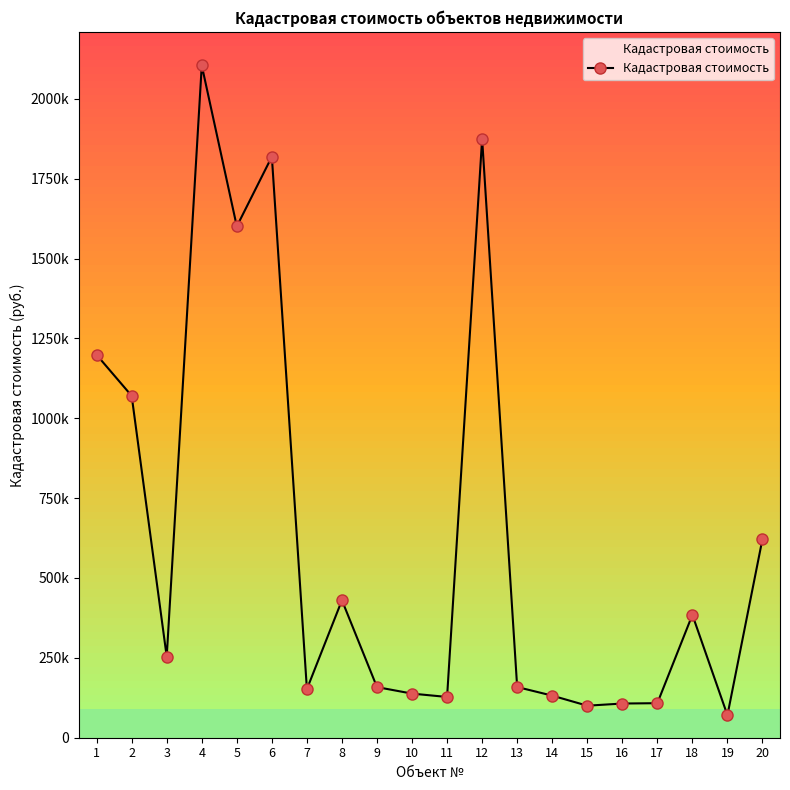

Approximately how many times larger is the value at 9 compared to 11?

1.2